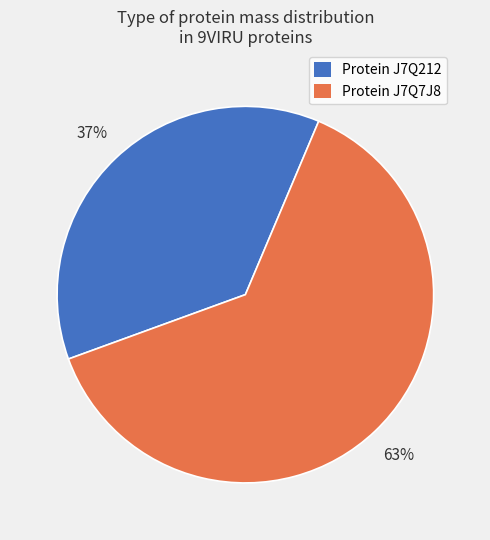

Count the number of slices in the pie.

2